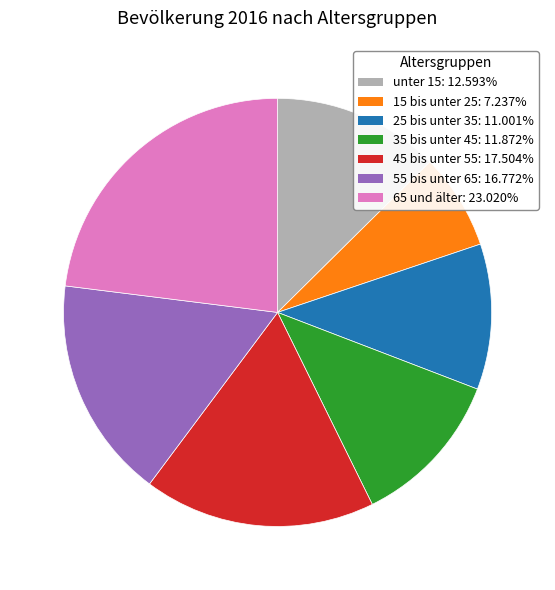

Rank the categories by value from lowest to highest.

15 bis unter 25, 25 bis unter 35, 35 bis unter 45, unter 15, 55 bis unter 65, 45 bis unter 55, 65 und älter